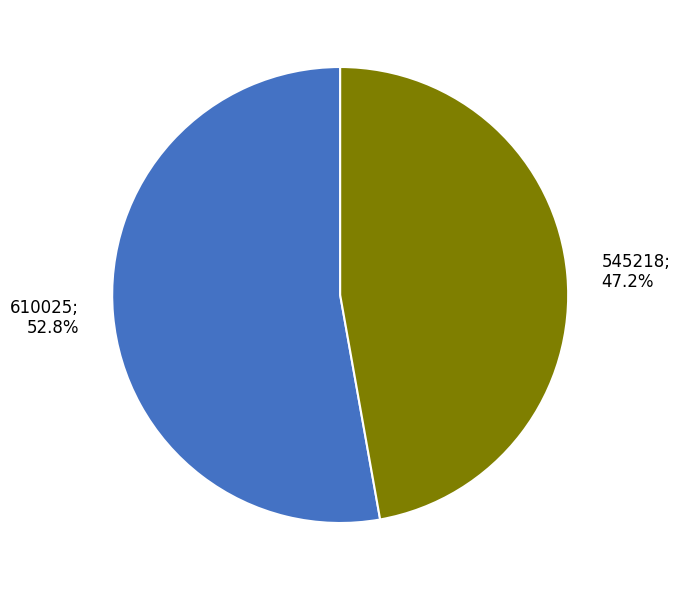

Combined, what portion of the pie is 545218 and 610025?

100.0%